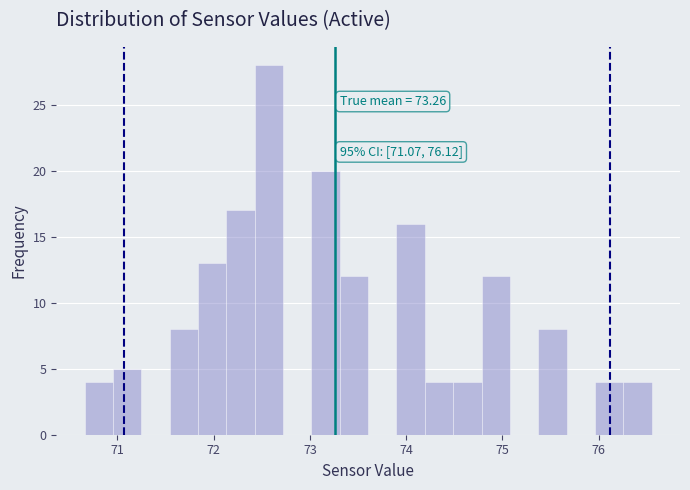

Read against the x-axis, roughly where is the centre of the tallest bar?

72.6